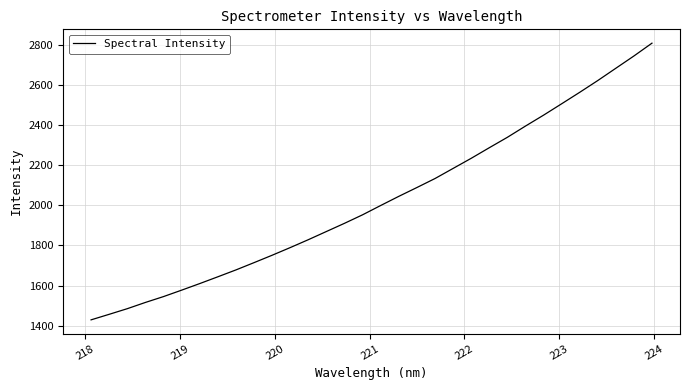

What is the greatest value displayed?

2808.6